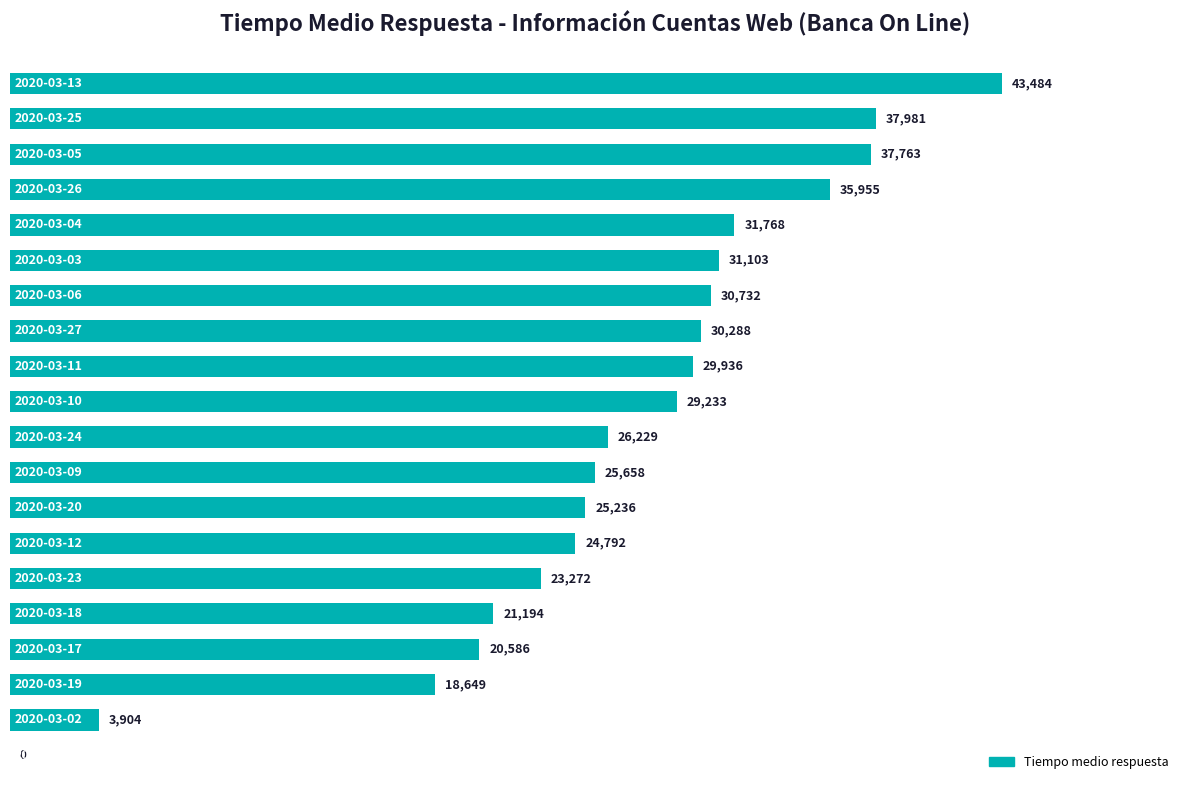

Count the number of data series in this chart.

1